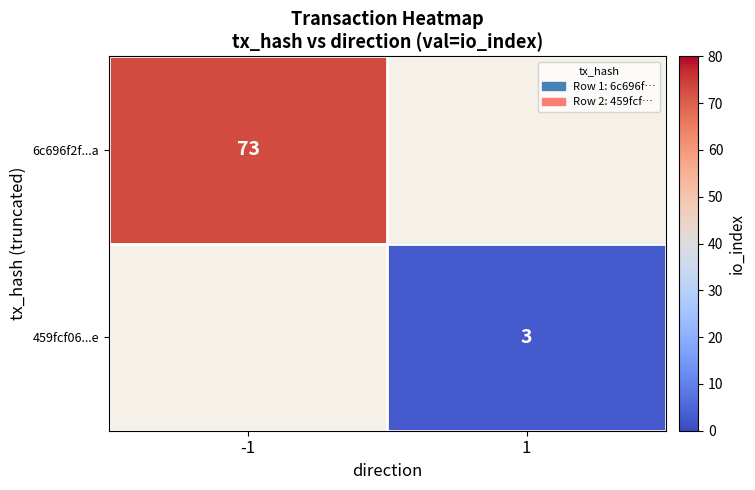

Is it true that 459fcf06...e equals 1 at 1?

False